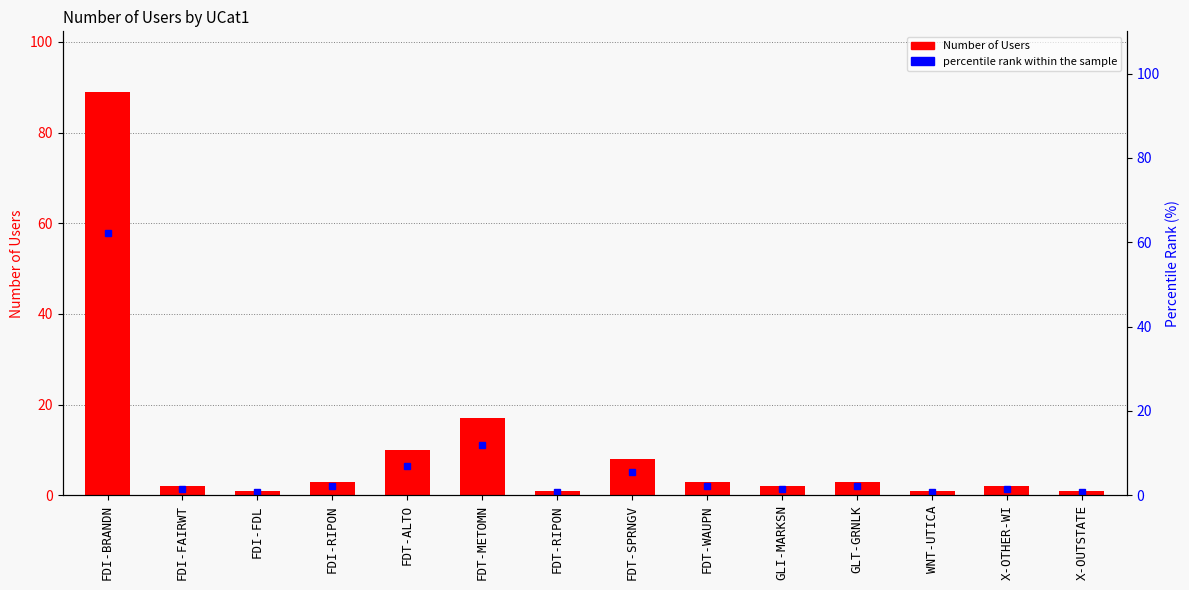

How many series are shown in this chart?

2